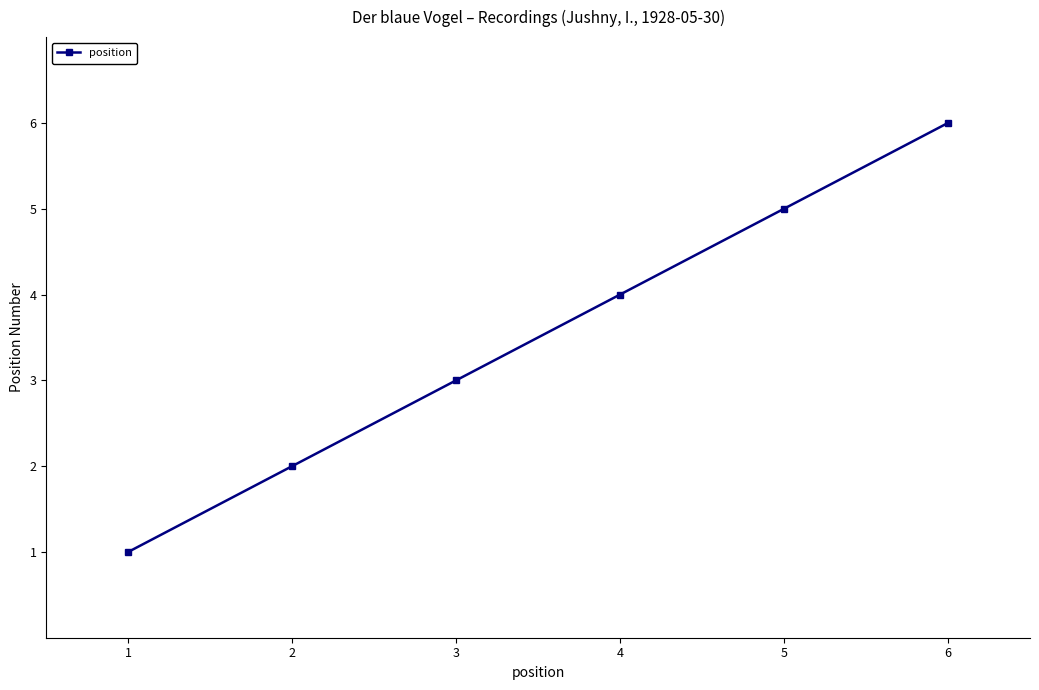

What is the approximate value at 1?

1